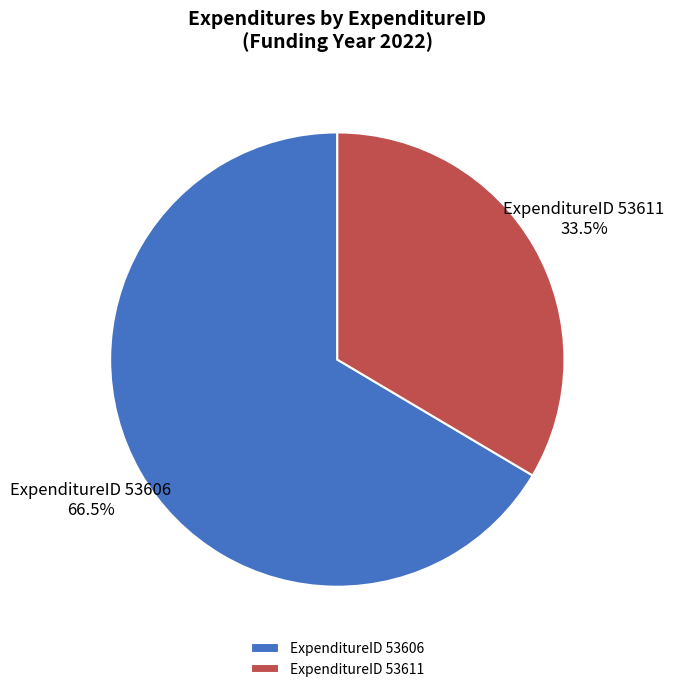

Which category has the smallest portion of the pie?

ExpenditureID 53611